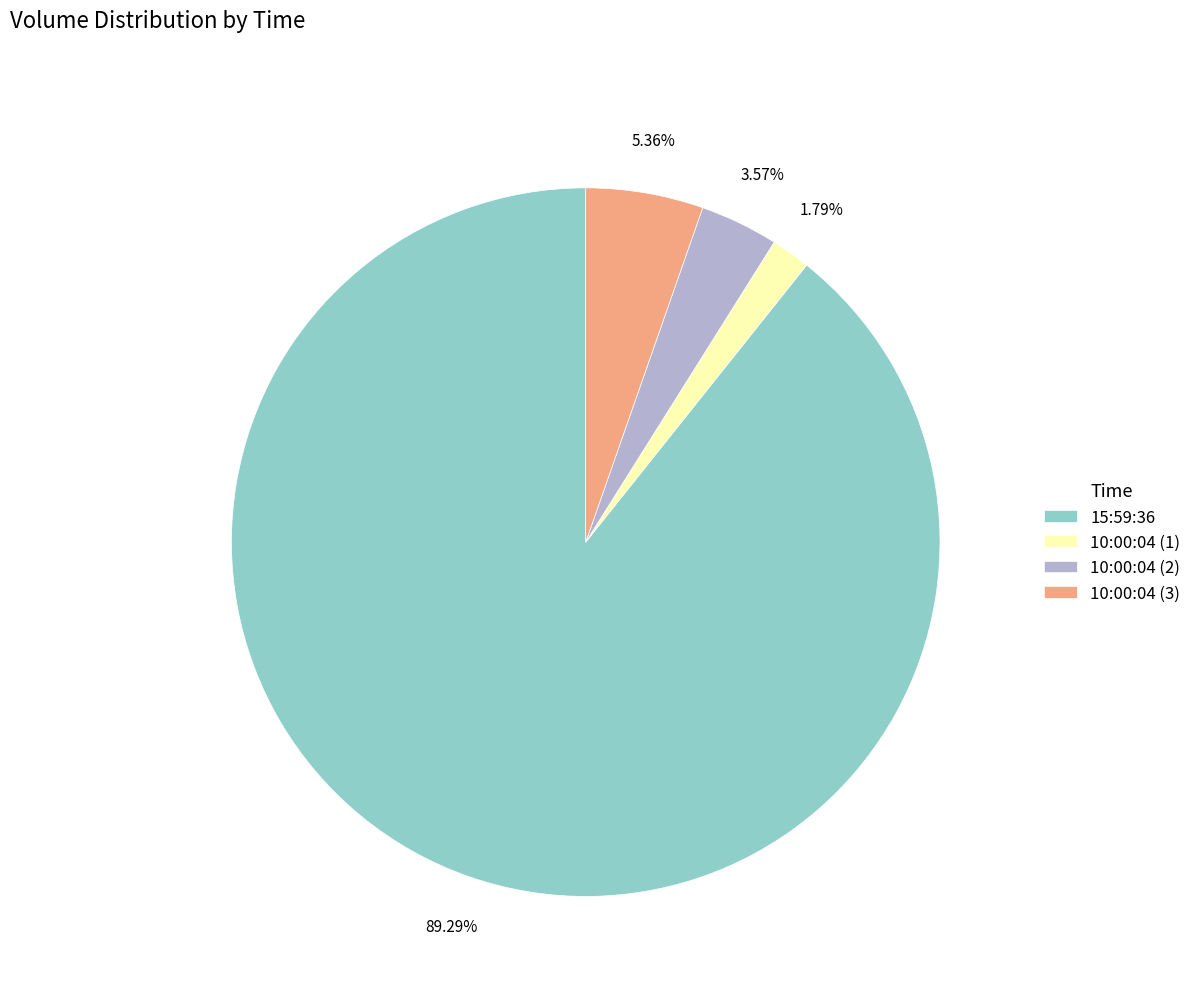

What percentage do 15:59:36 and 10:00:04 (1) together represent?

91.1%